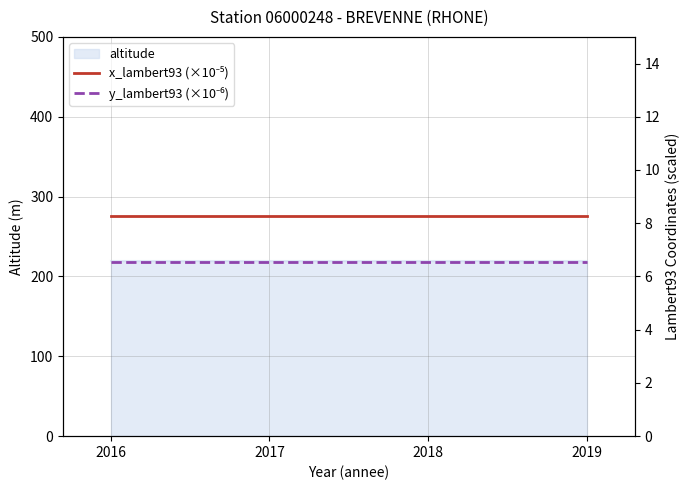

List the labels in order of x_lambert93 (×10⁻⁵) value, smallest first.

2016, 2017, 2018, 2019